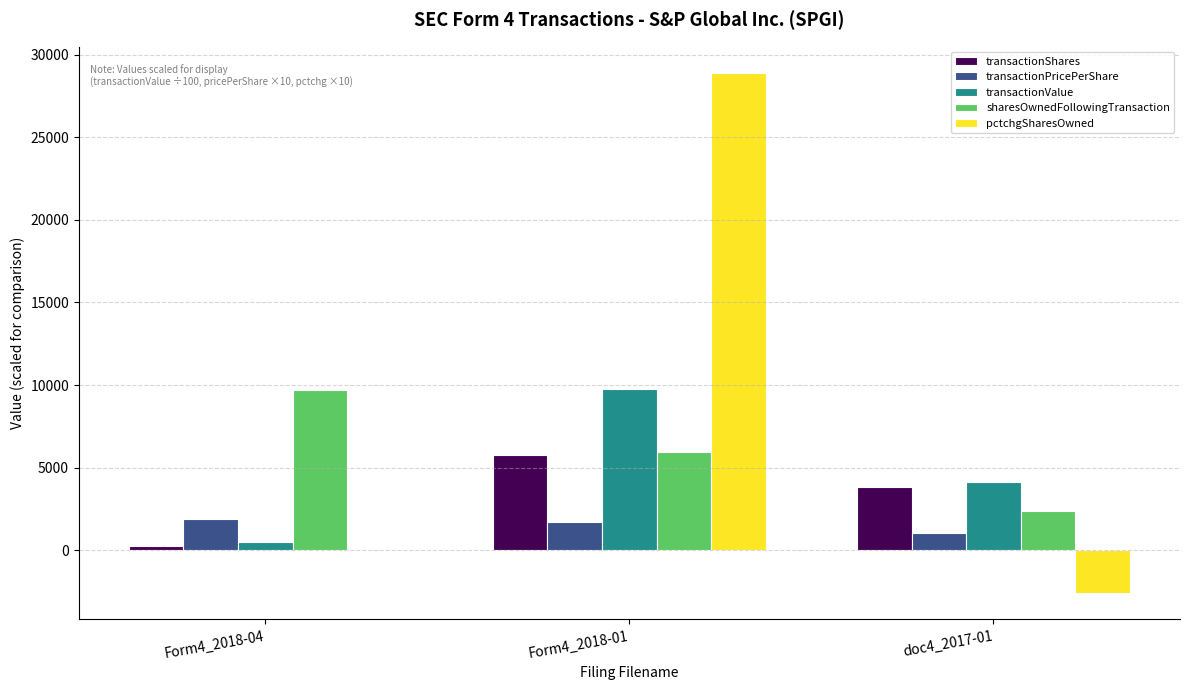

How many series are shown in this chart?

5